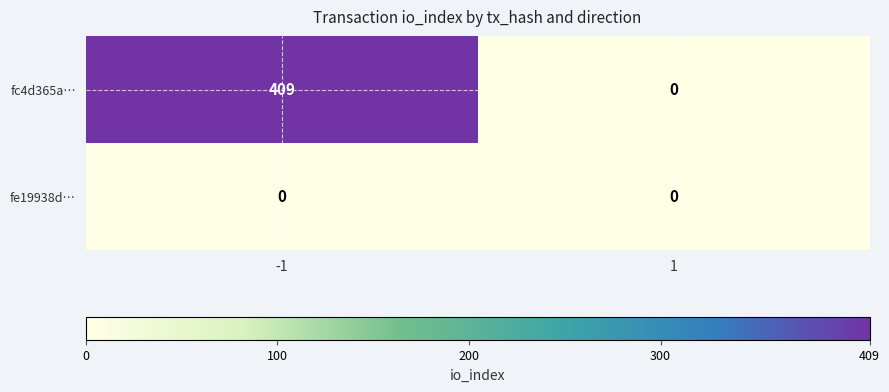

What is the difference between the maximum and minimum values in the fc4d365a… series?

409